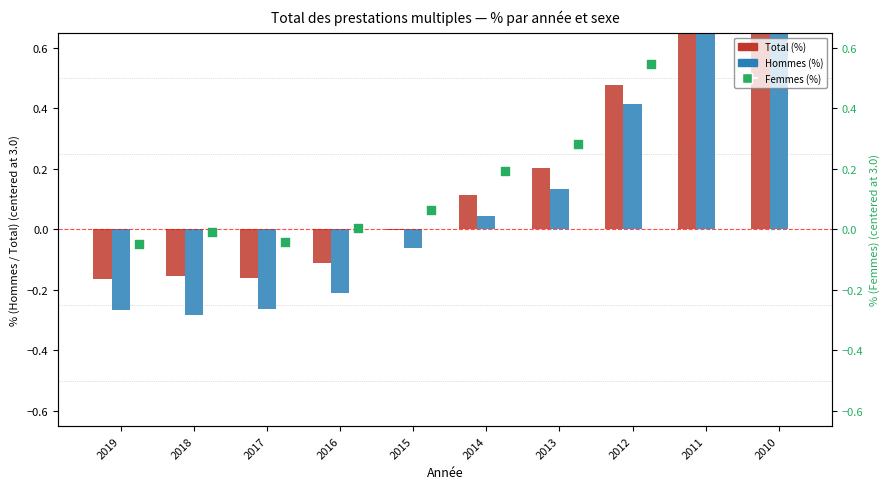

At which category is the sum across all series the highest?

2011